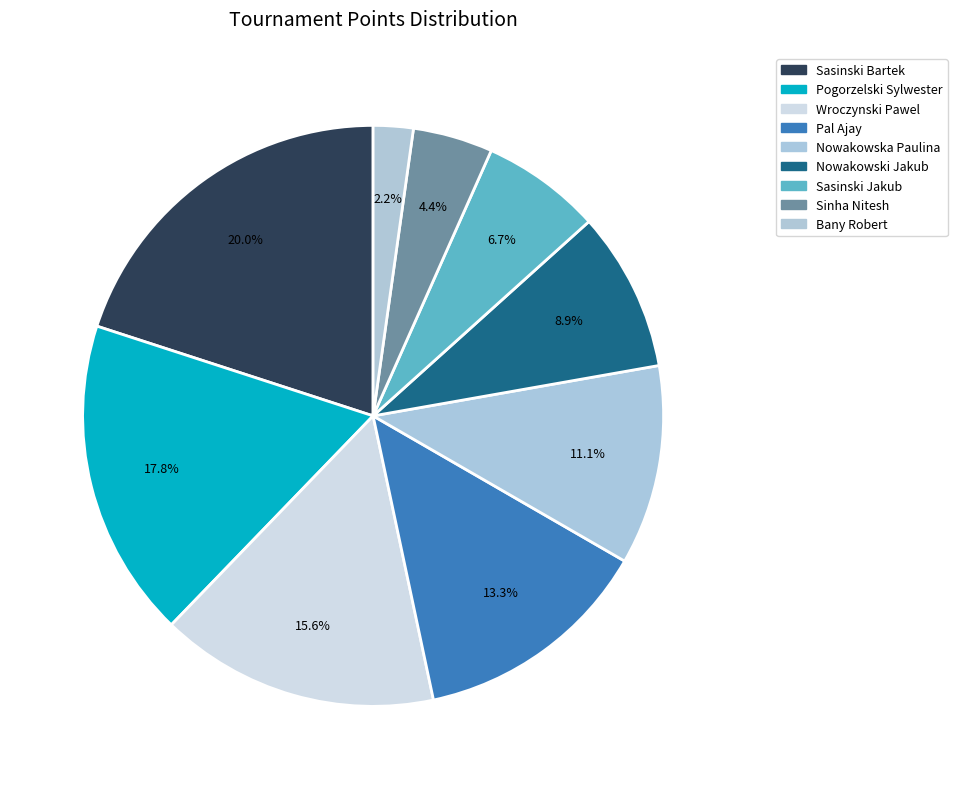

True or false: Sinha Nitesh accounts for 4% of the total.

True